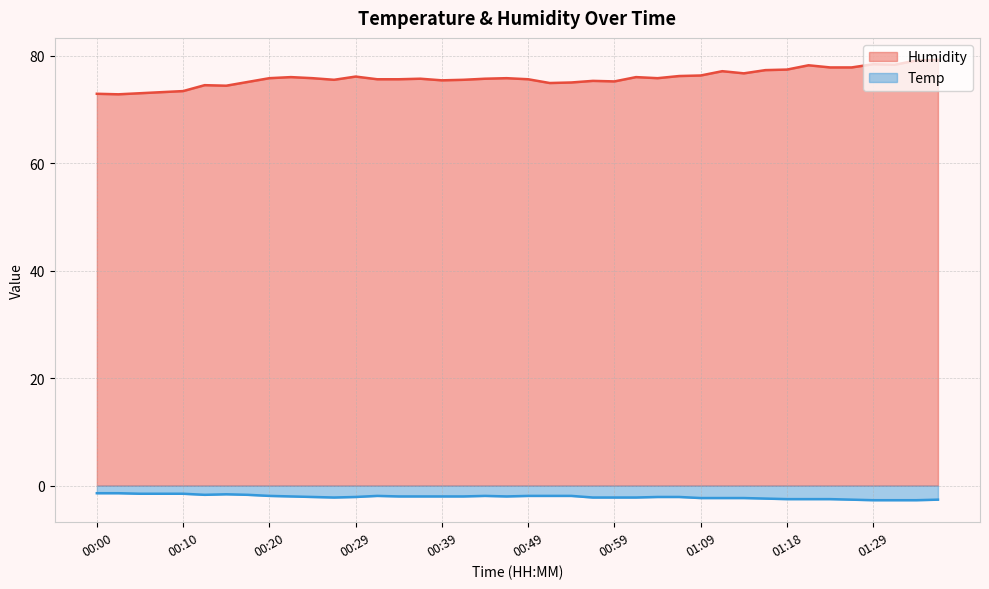

What is the total value across all series at 00:56?

73.1